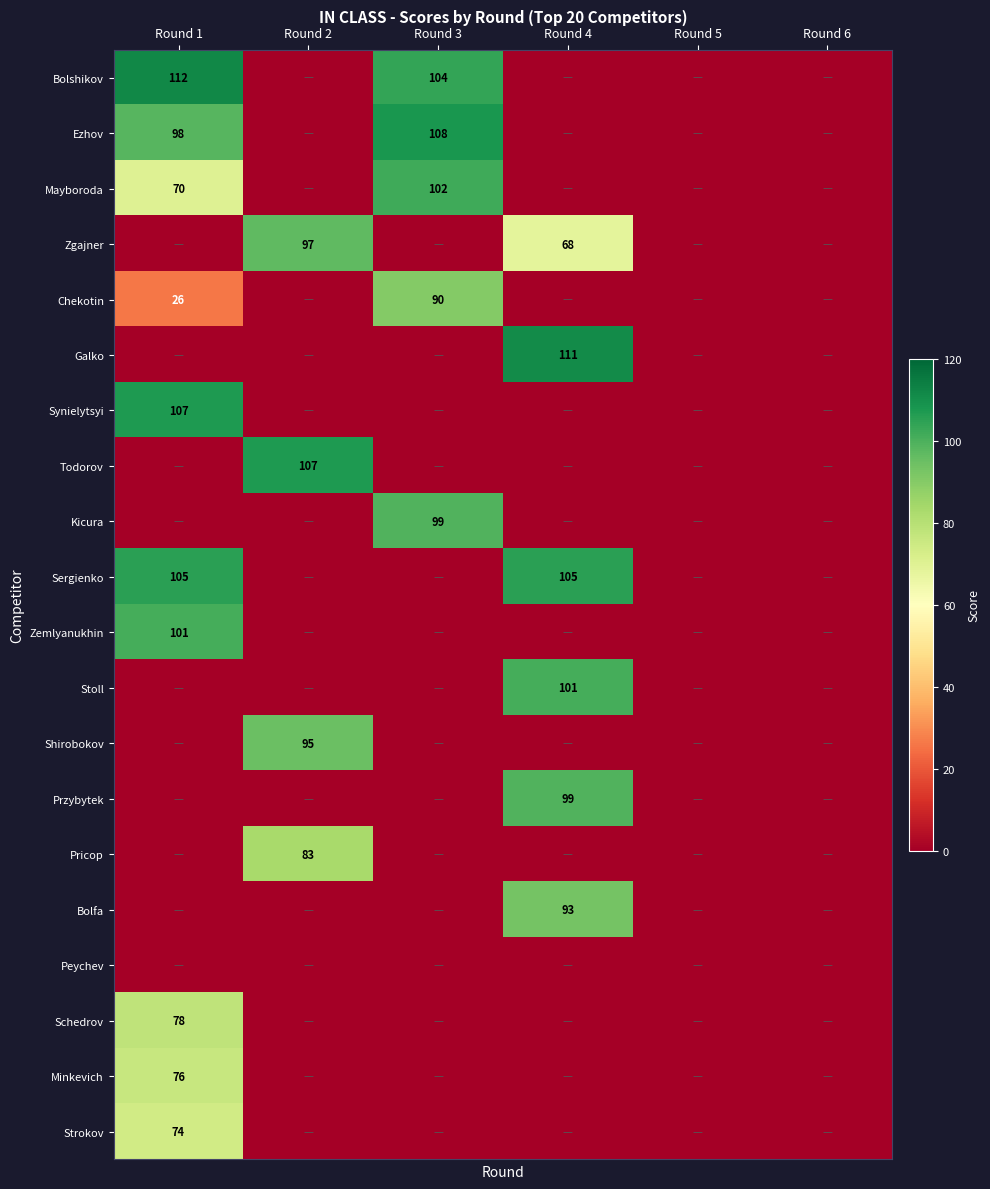

What is the total value across all series at Round 3?

503